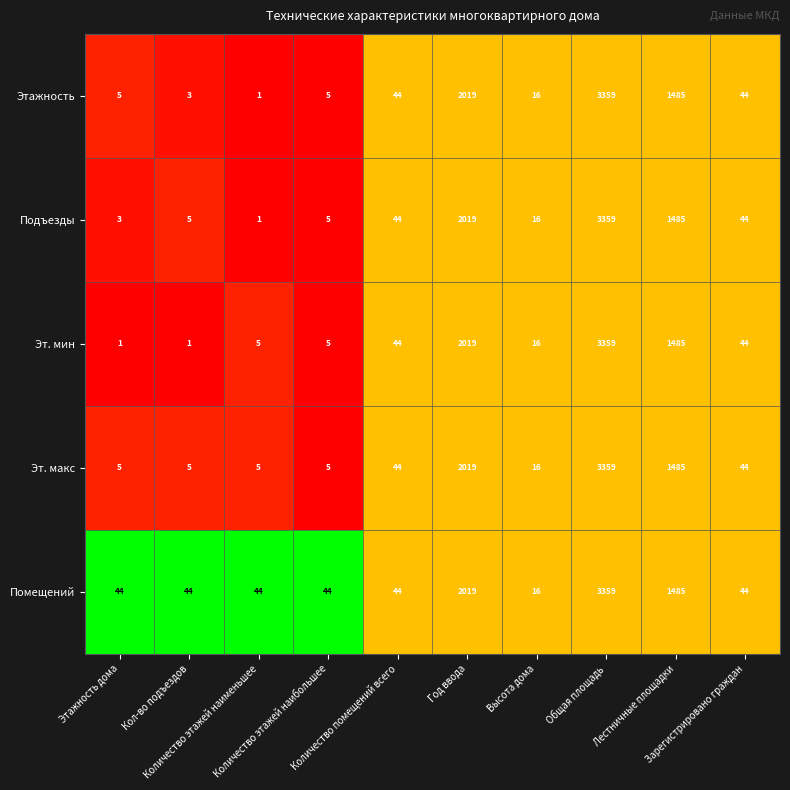

Which series has the largest total across all categories?

Помещений